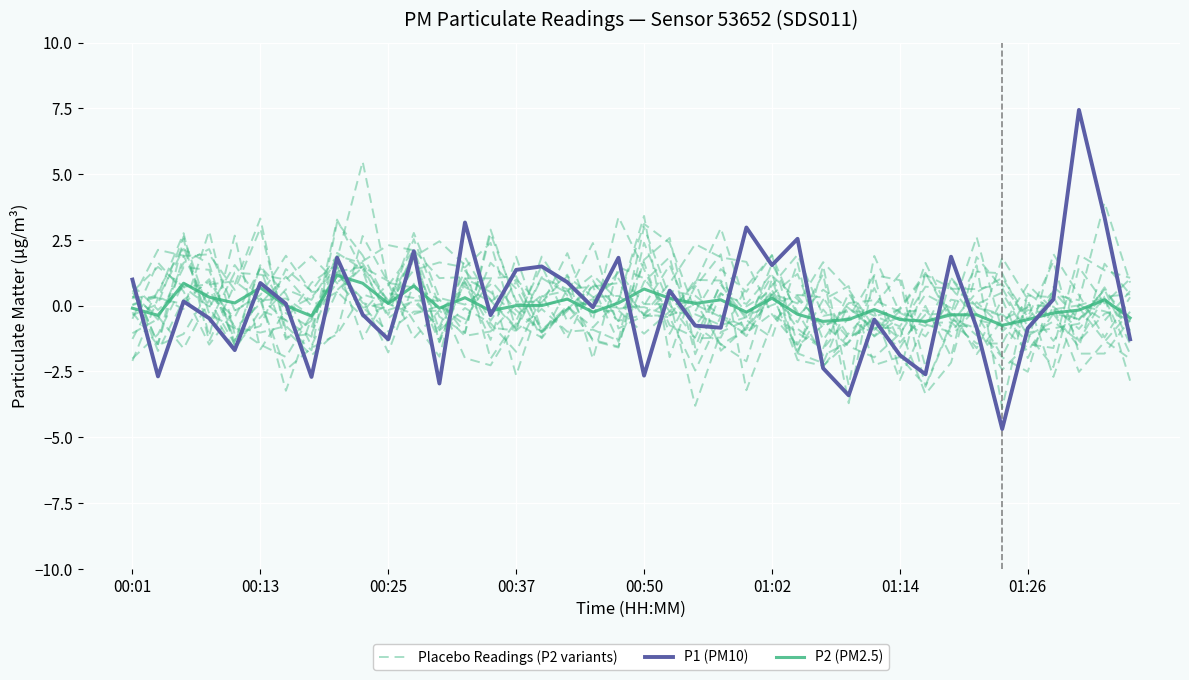

In P1 (PM10), how many points are higher than both neighbors (excluding endpoints)?

13